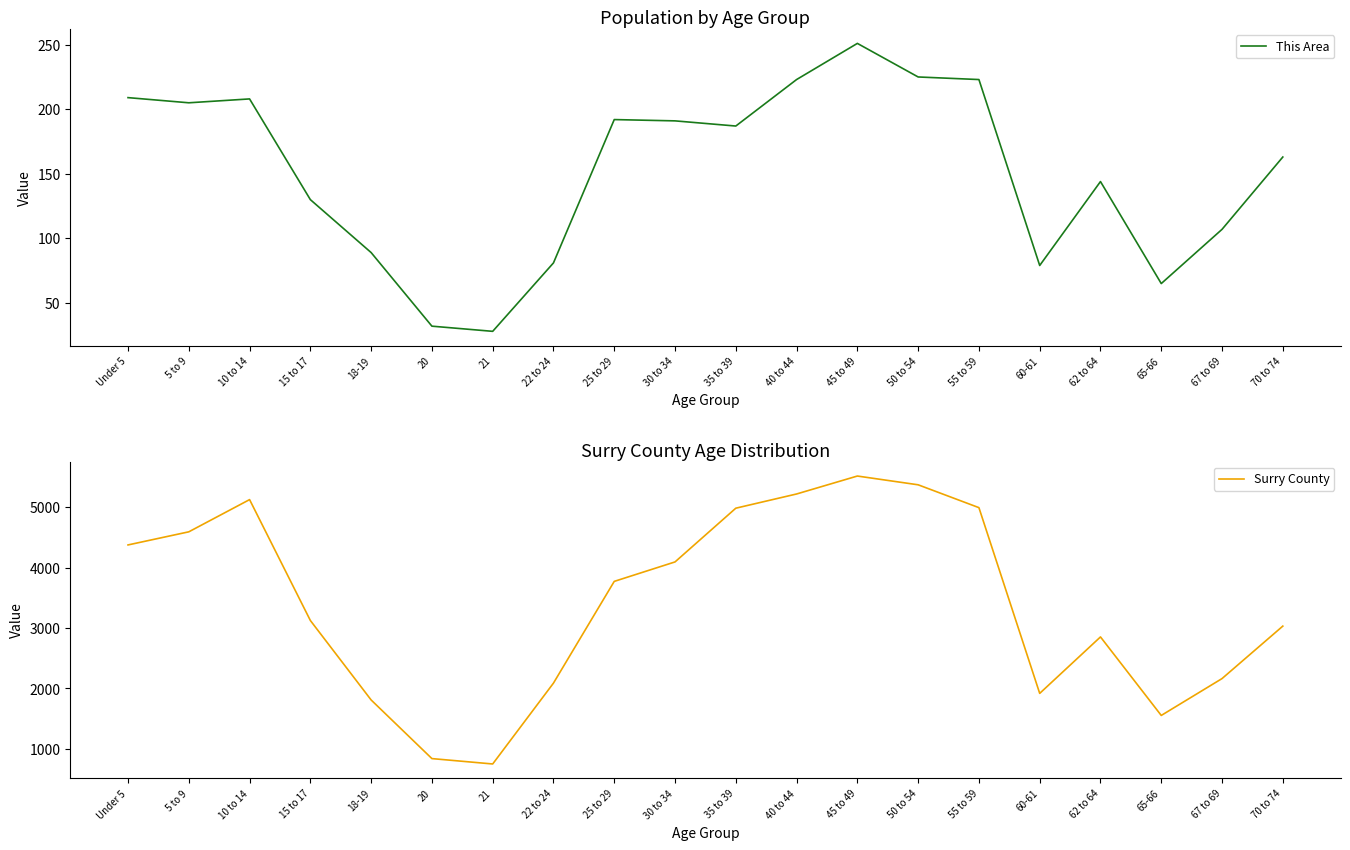

What are all the series names shown in the legend?

This Area, Surry County